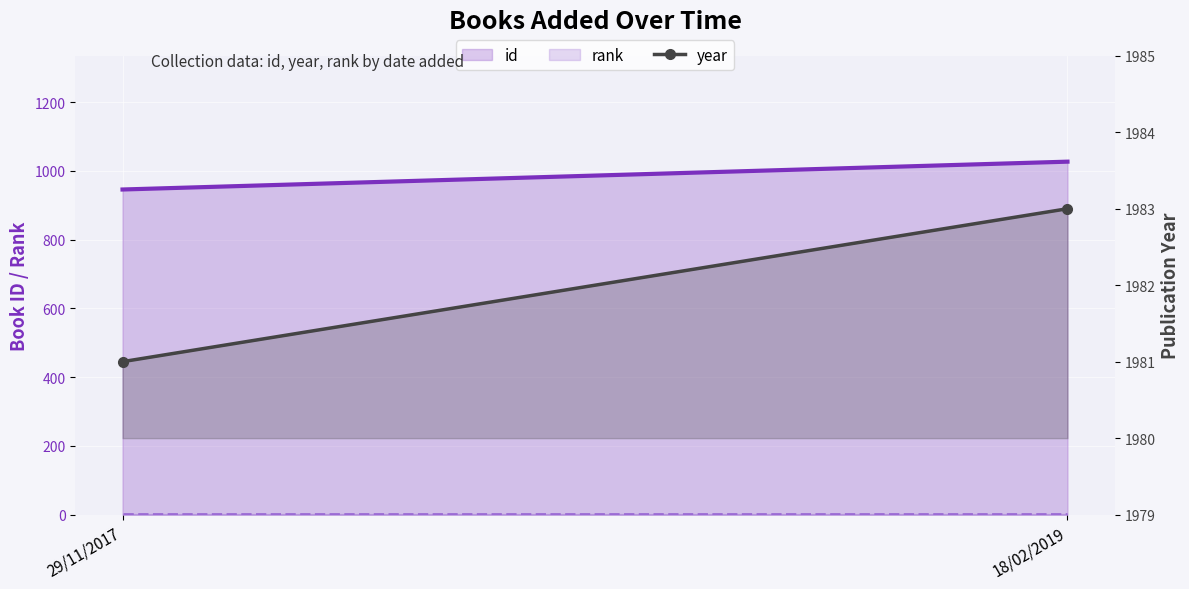

How many lines are shown in the chart?

3